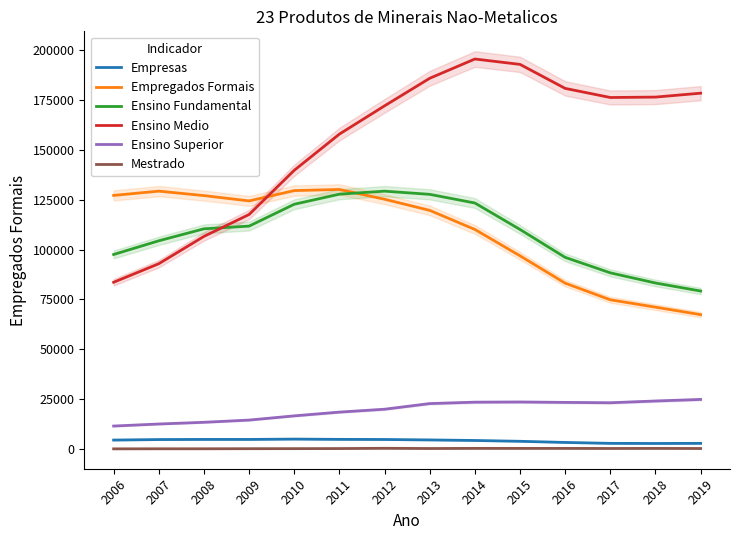

What is the sum of the Mestrado values at 2014 and 2018?

580